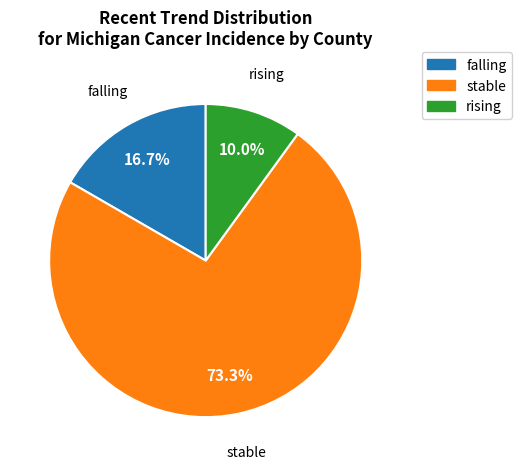

Which has a higher value, falling or rising?

falling